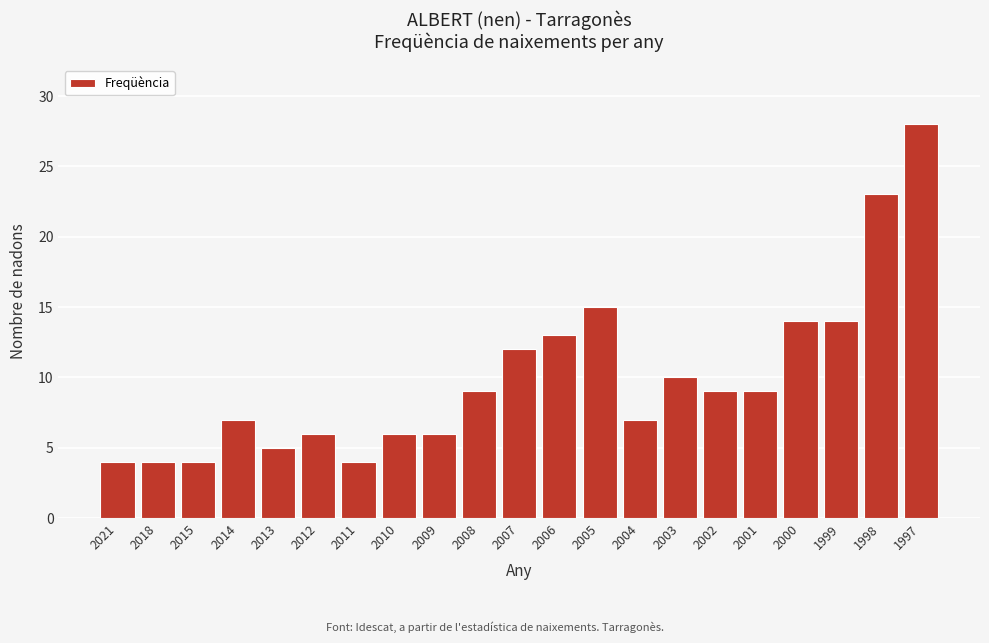

Reading left to right, extract all data points from this chart.

2021=4	2018=4	2015=4	2014=7	2013=5	2012=6	2011=4	2010=6	2009=6	2008=9	2007=12	2006=13	2005=15	2004=7	2003=10	2002=9	2001=9	2000=14	1999=14	1998=23	1997=28